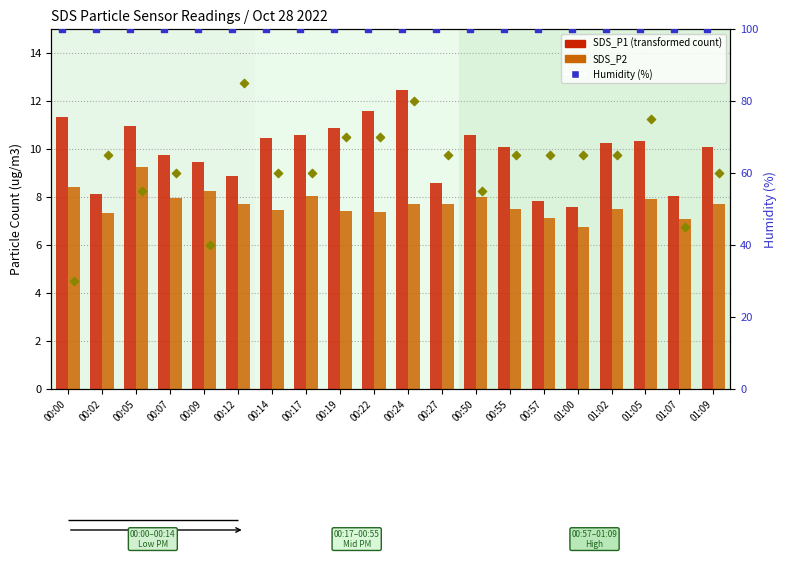

At which category is the sum across all series the highest?

00:12